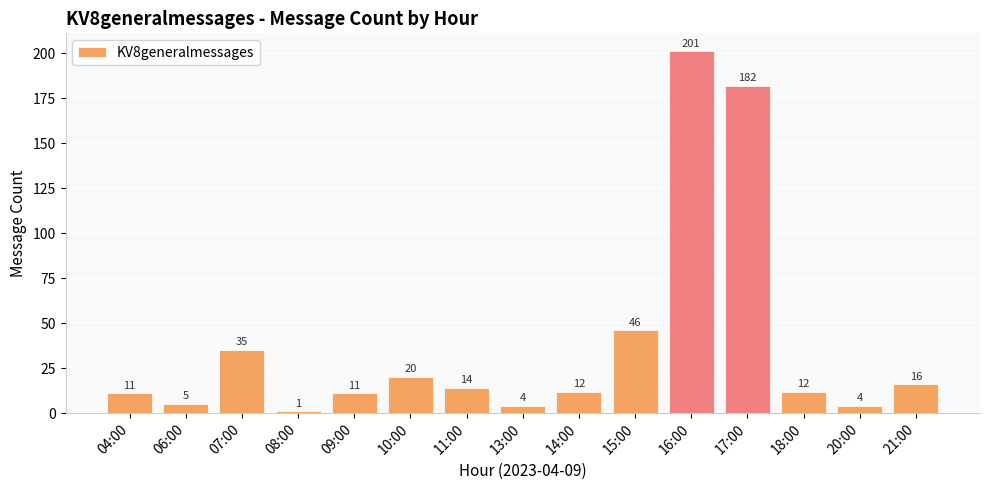

What is the change in value from 04:00 to 16:00?

+190